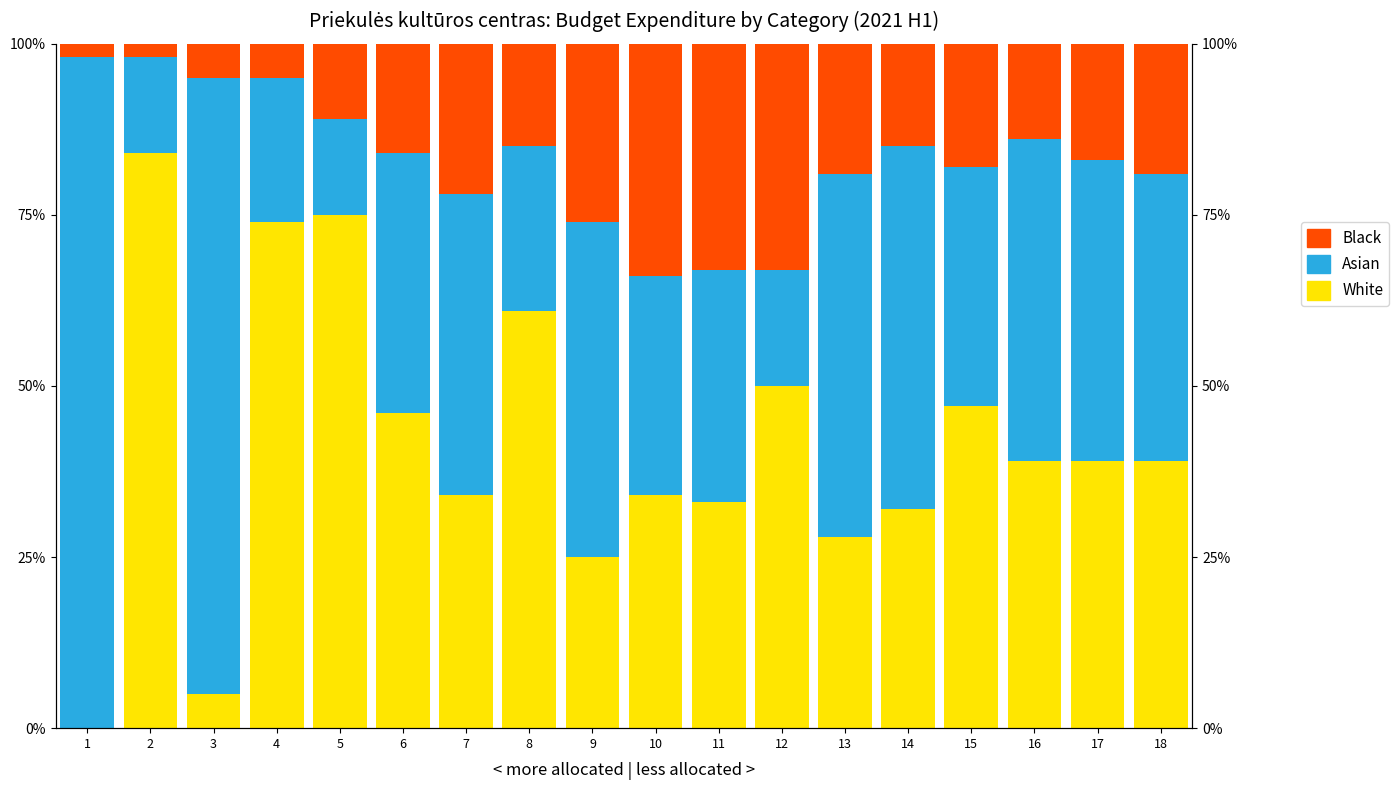

How many series are shown in this chart?

3